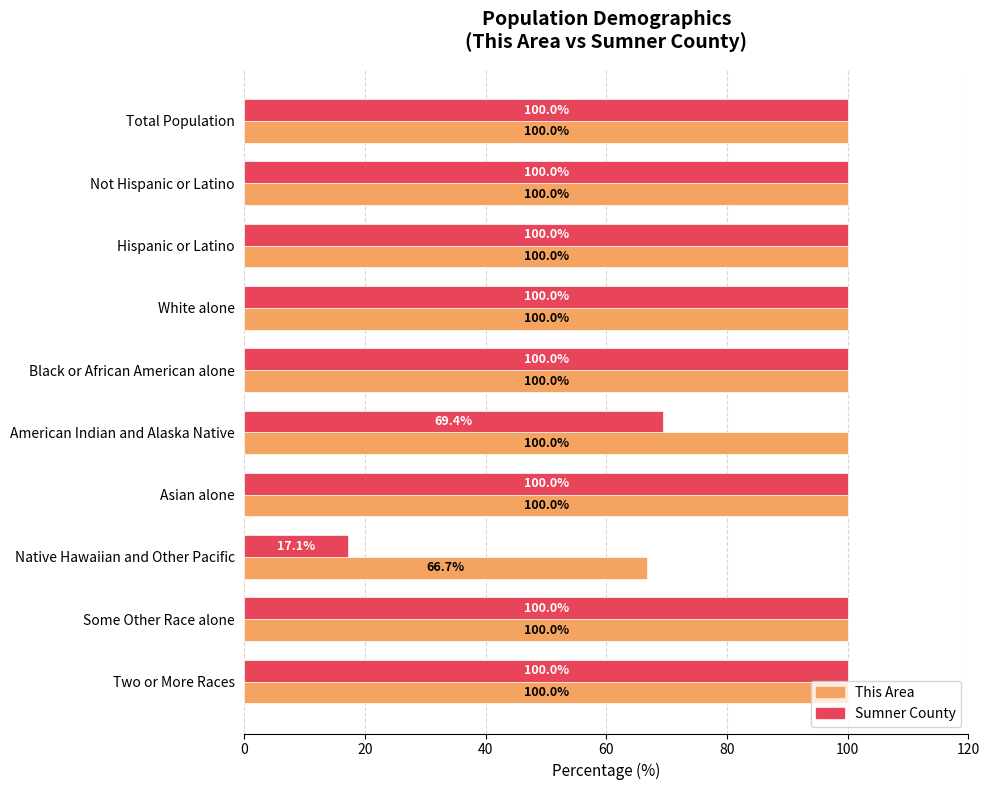

What is the difference between the second highest and second lowest values in the Sumner County series?

30.6